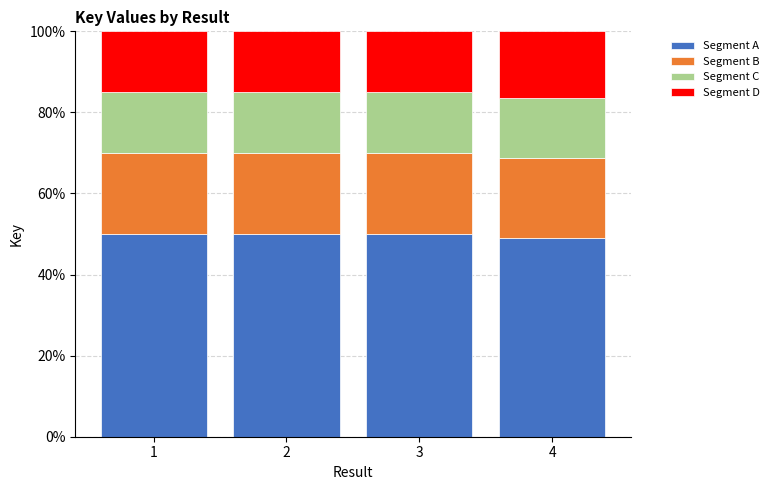

What is the total value across all series at 1?

100.0